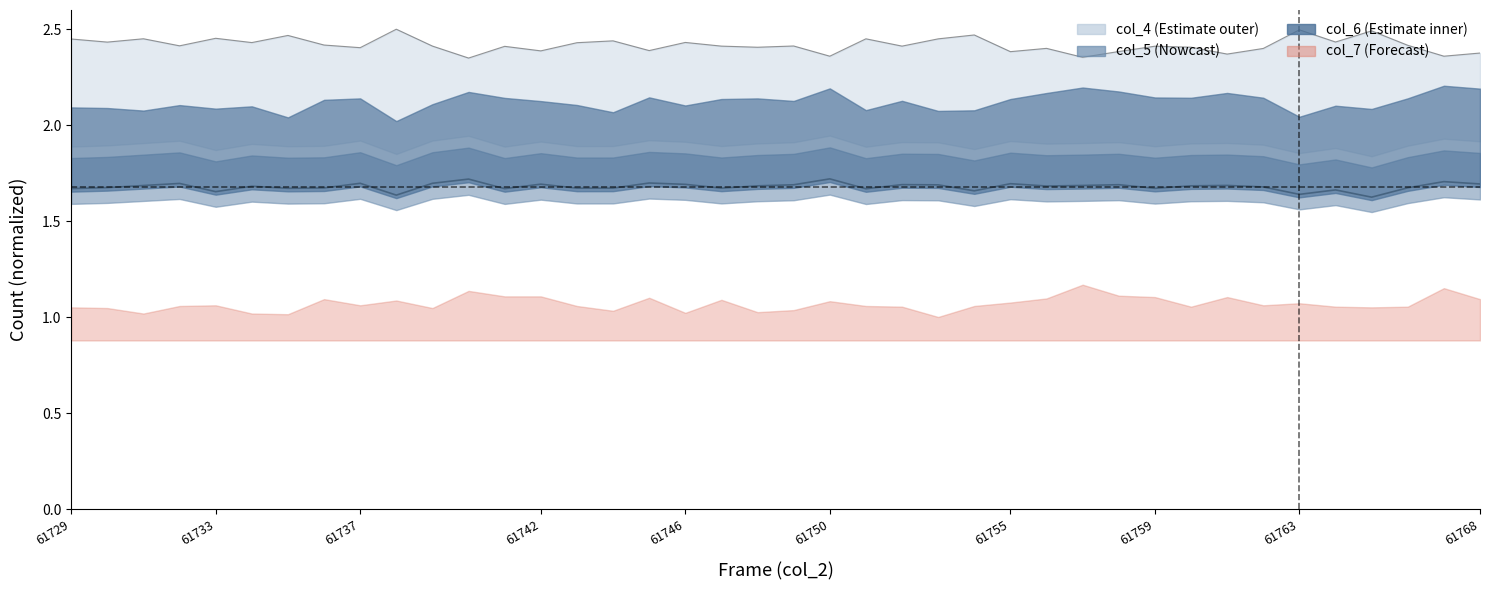

Where is the first local maximum for col_4?

61731